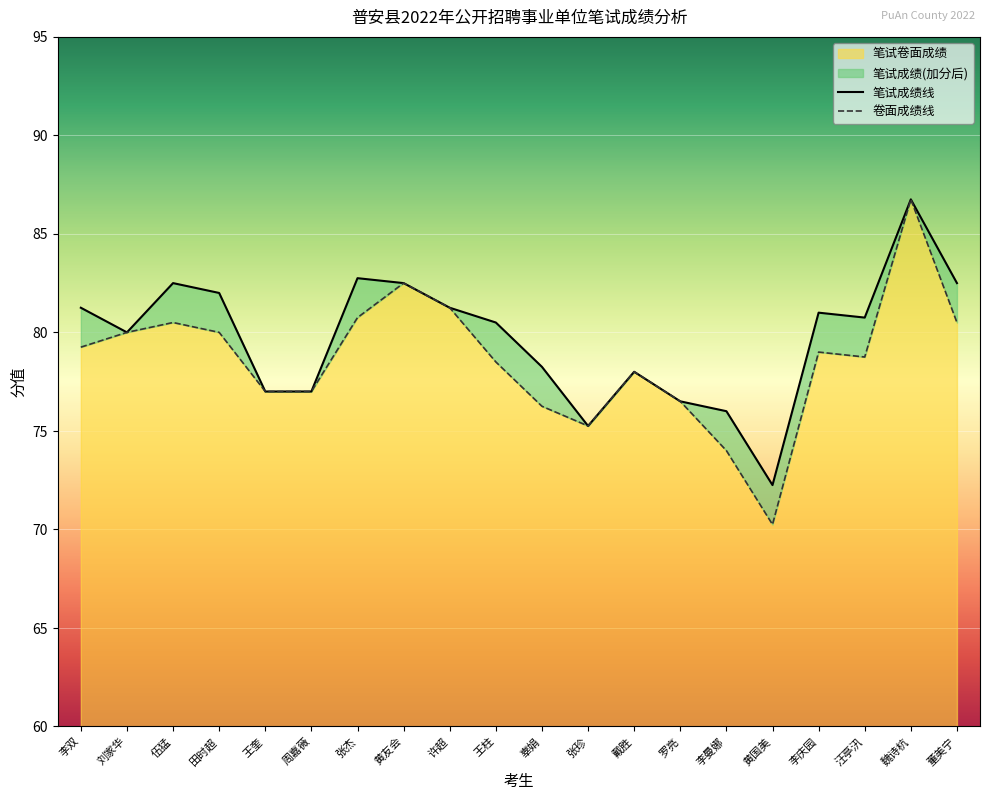

True or false: 笔试成绩 has more than 2 points higher than both neighbors.

True